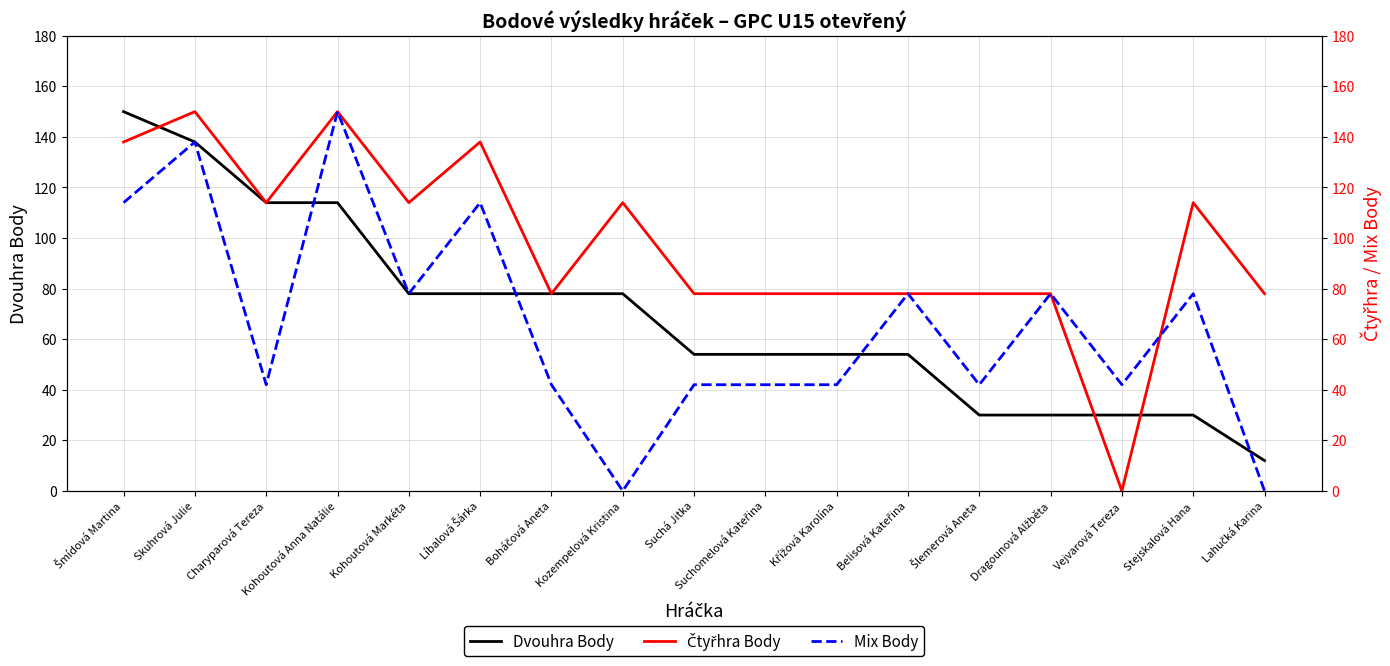

How many data points does each series have?

17